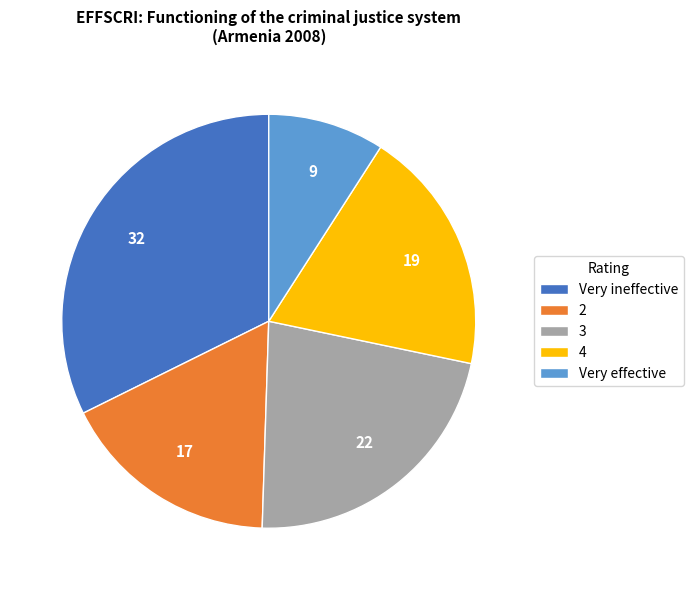

Is the sum of Very effective and Very ineffective greater than half?

No